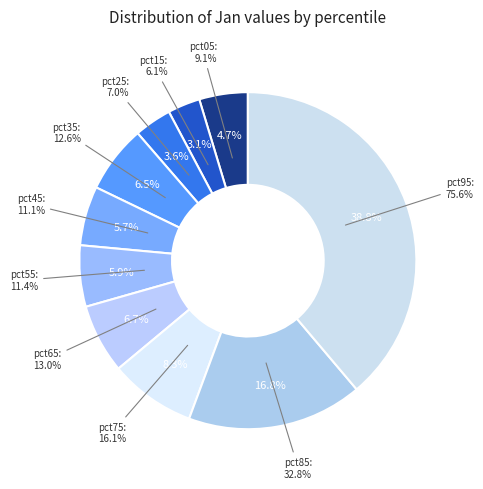

What percentage is the pct25 slice, to the nearest percent?

4%